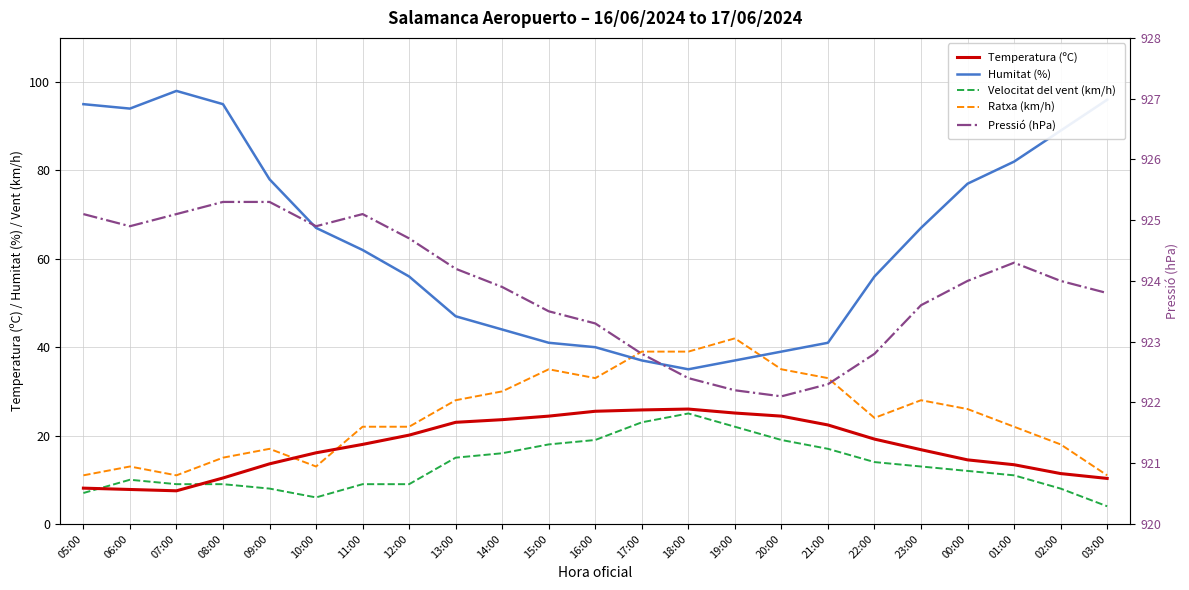

Which series has the widest spread of values?

Humitat (%)